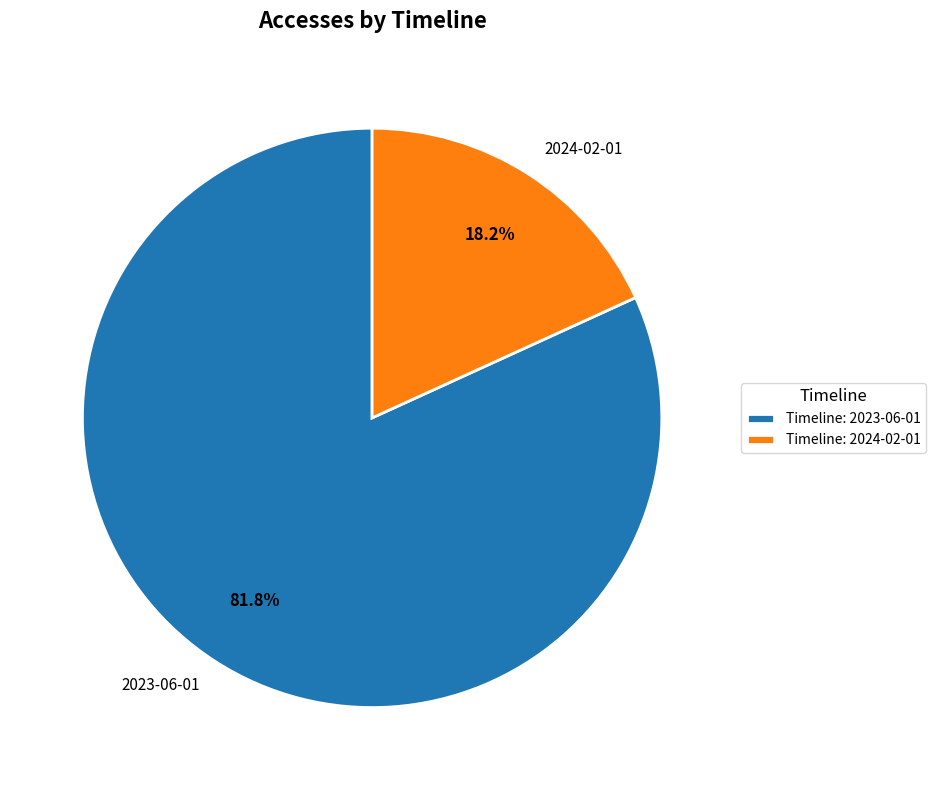

Which has a higher value, 2023-06-01 or 2024-02-01?

2023-06-01